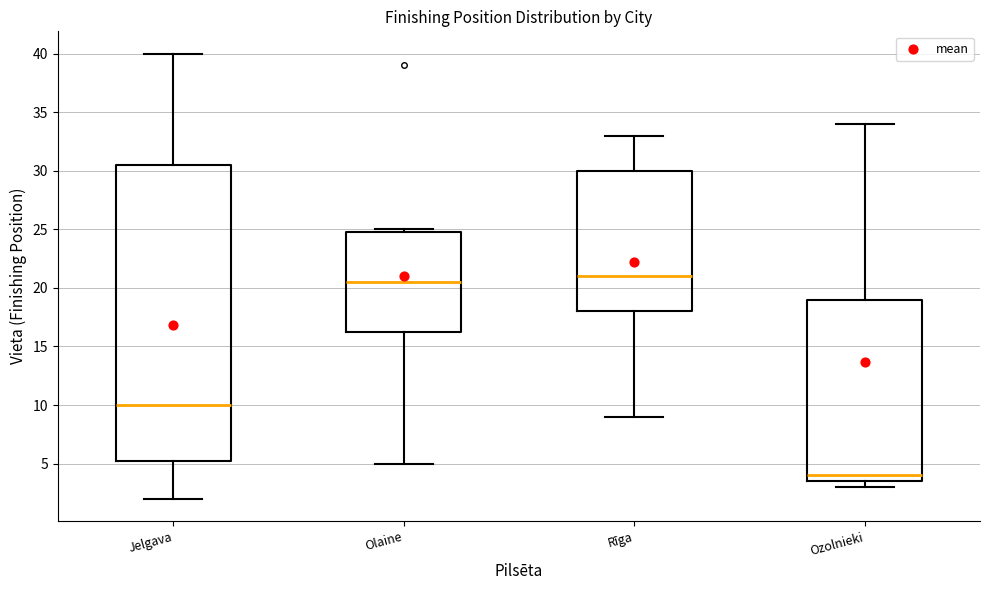

Reading left to right, read every box against the y-axis: the position of its median line, the range the box covers, and the ends of its whiskers. The values are not printed on the chart, so give them approximately, as read against the axis.

Jelgava: median 10.0, box 5.5 to 30.5, whiskers 2.0 to 40.0
Olaine: median 20.5, box 16.5 to 25.0, whiskers 5.0 to 25.0 (just above the box's upper edge)
Rīga: median 21.0, box 18.0 to 30.0, whiskers 9.0 to 33.0
Ozolnieki: median 4.0, box 3.5 to 19.0, whiskers 3.0 to 34.0